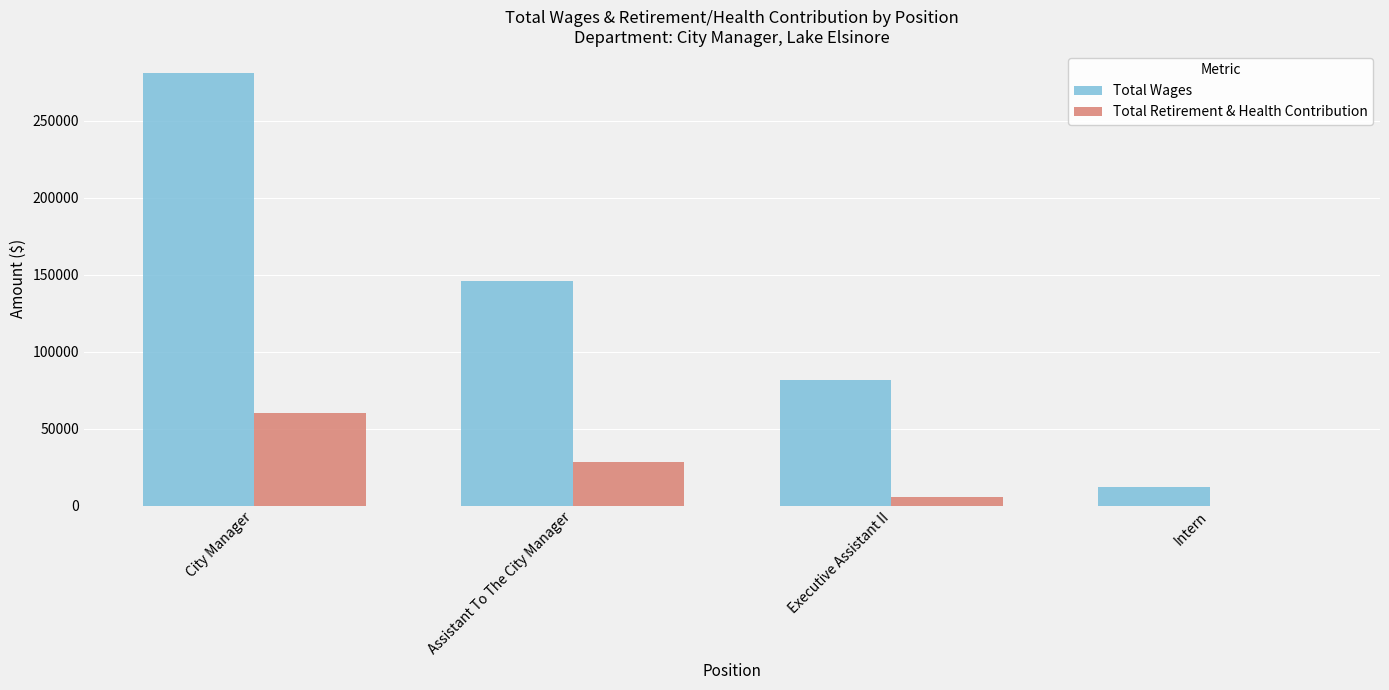

Which category has the highest value in the Total Wages series?

City Manager